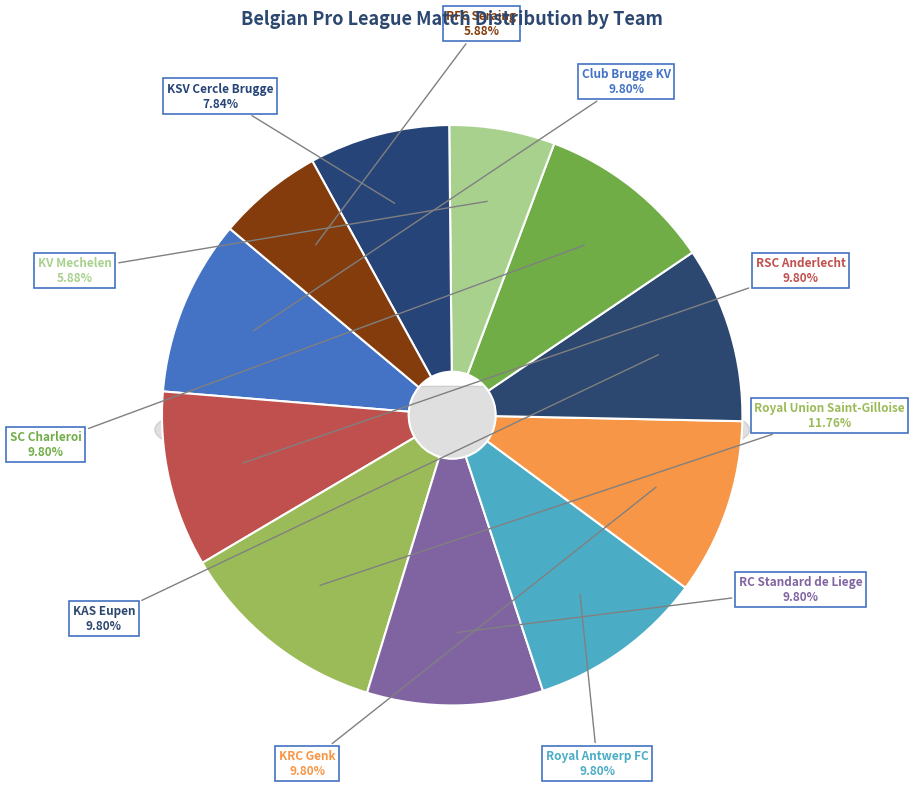

Which slice is the smallest?

RFC Seraing